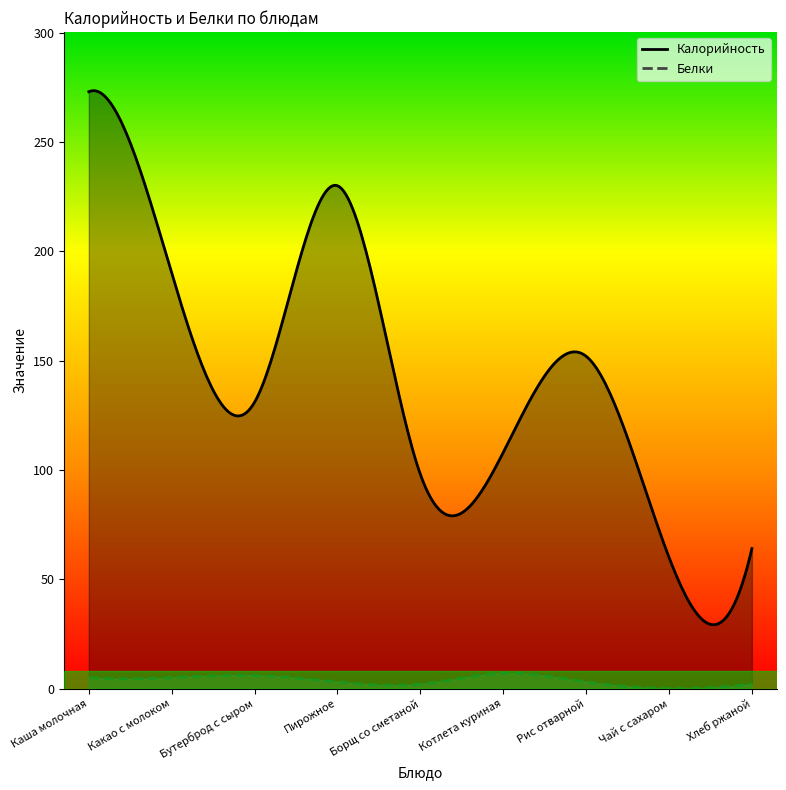

At Хлеб ржаной, list the series in order from smallest to largest.

Белки, Калорийность